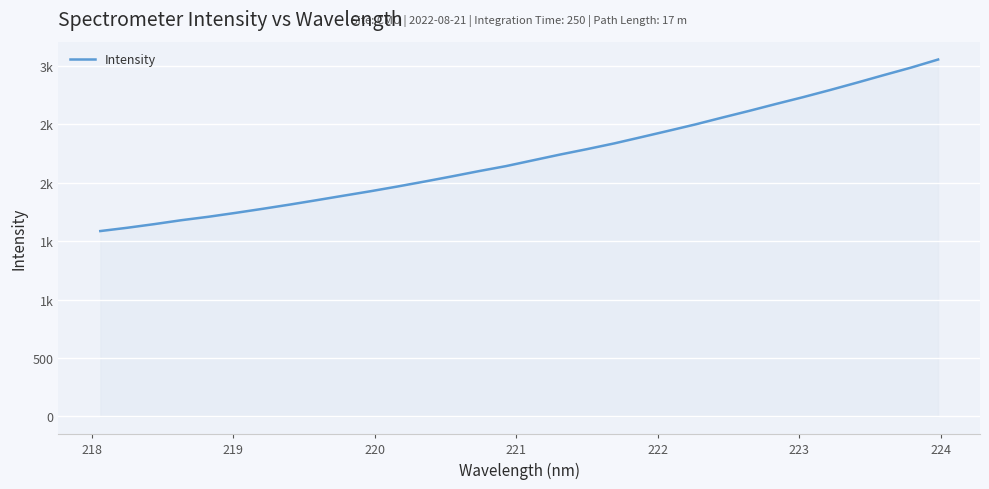

Does the chart have visible grid lines?

Yes